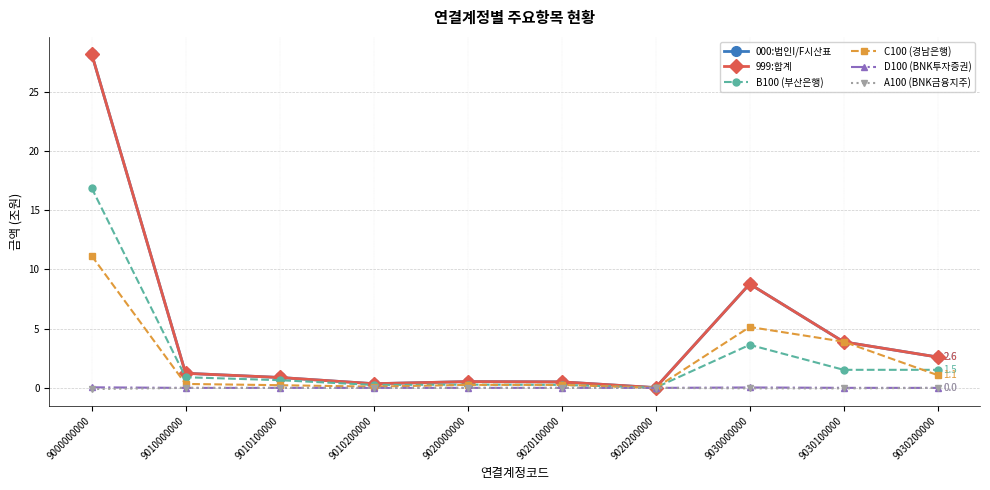

True or false: D100 (BNK투자증권) and B100 (부산은행) cross at least once.

False